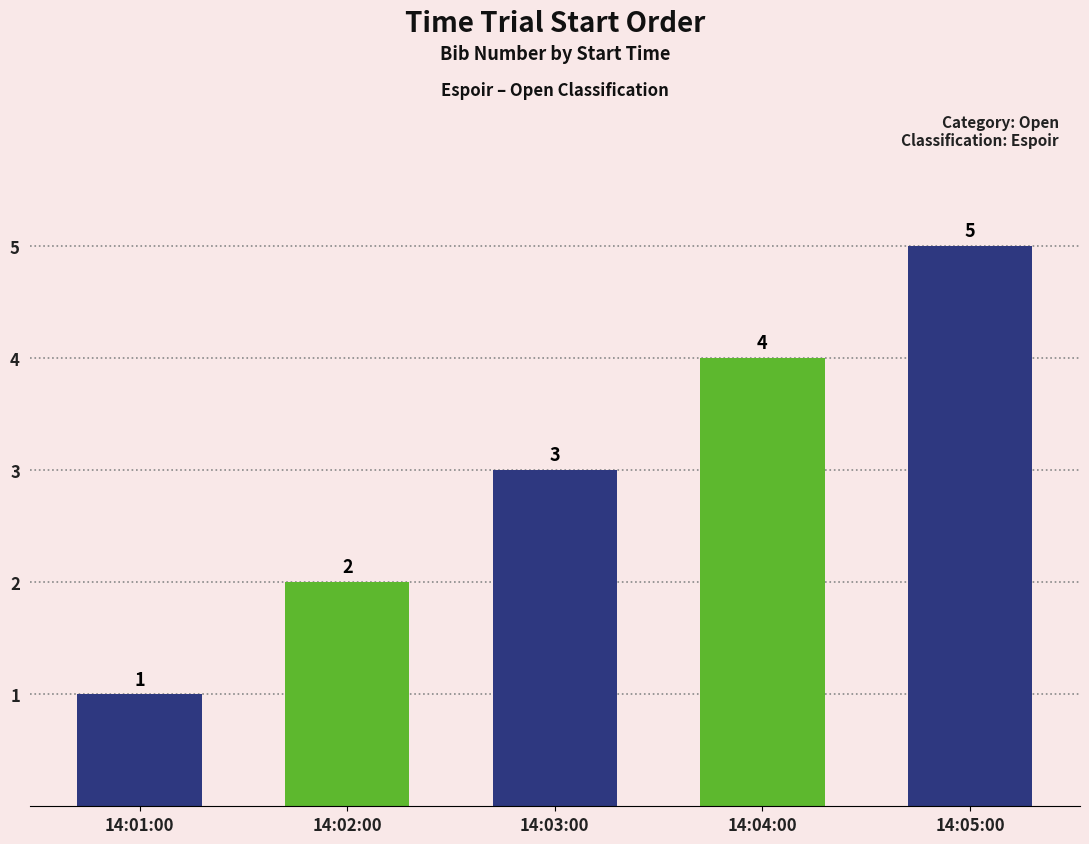

Between 14:01:00 and 14:03:00, which is larger?

14:03:00